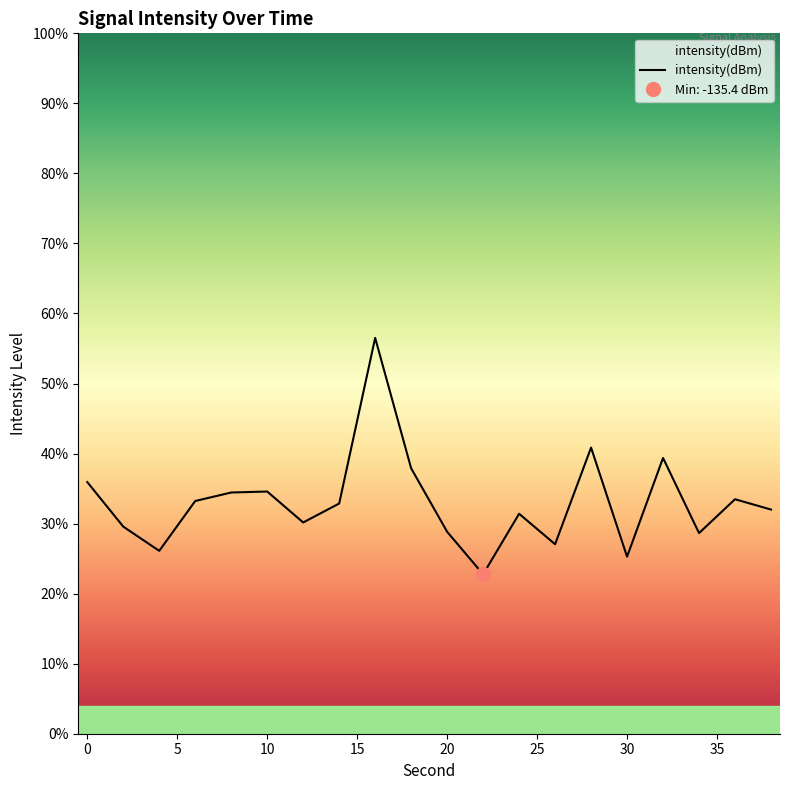

What is the value of the 4th point from the left?

33.2